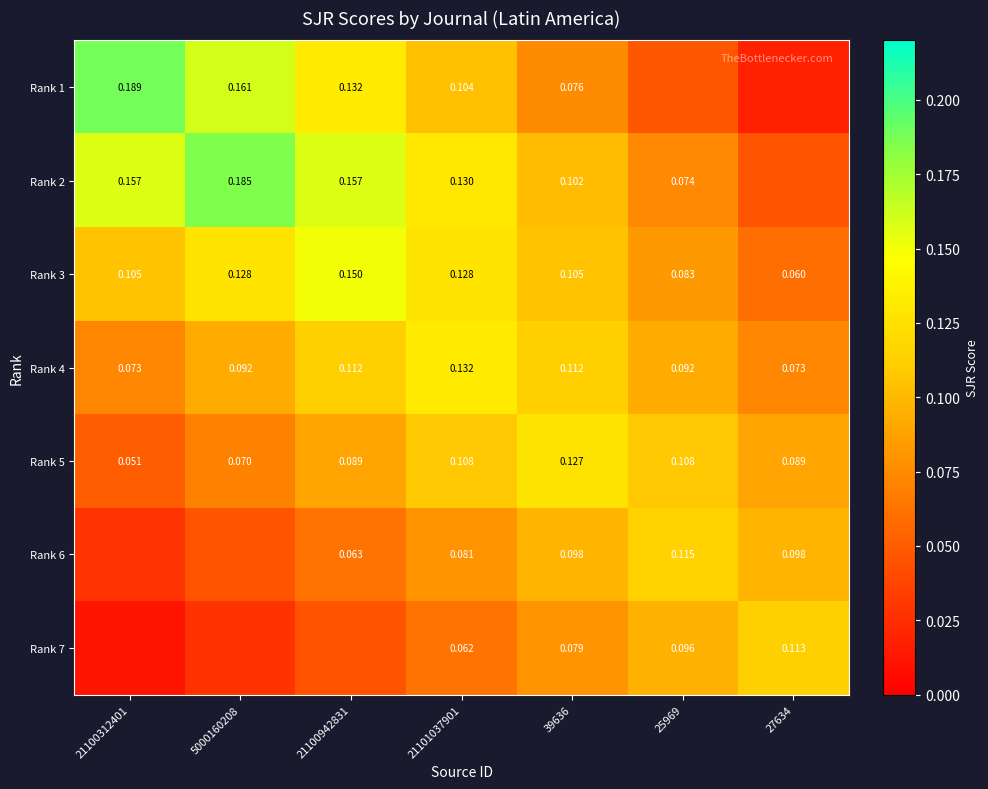

Is the value of Rank 5 at 27634 greater than the value of Rank 2 at 39636?

No